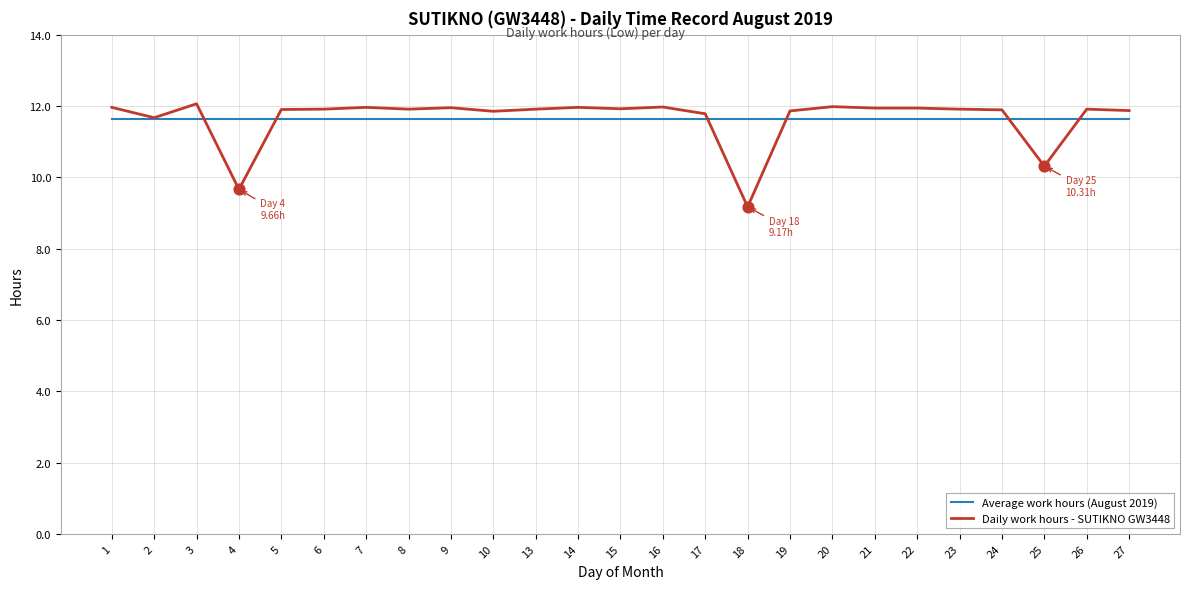

What is the total value across all series at 2?

23.3